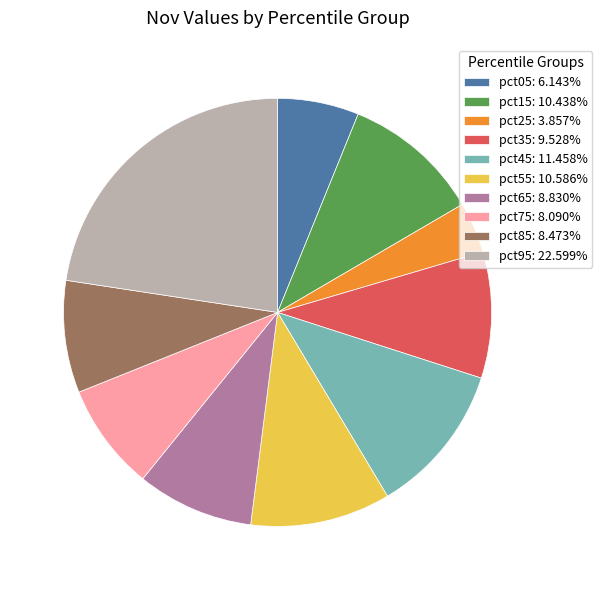

Is there any slice that represents more than half of the pie?

No